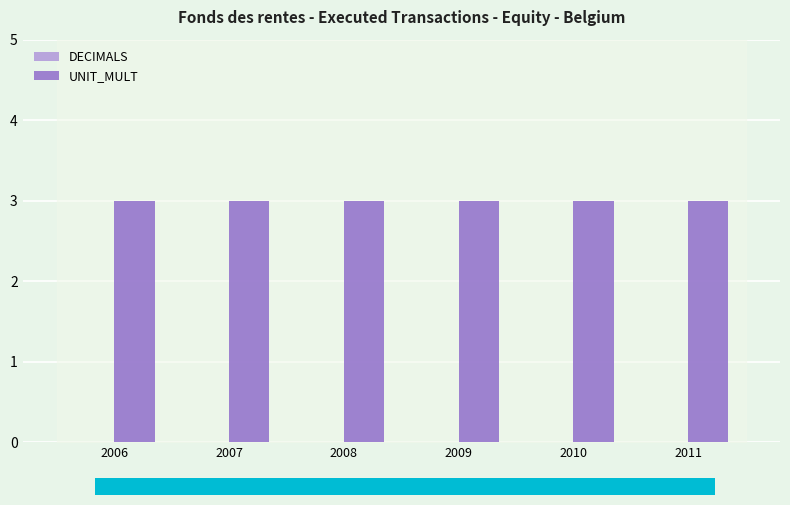

Is the value of UNIT_MULT at 2008 greater than the value of DECIMALS at 2010?

Yes